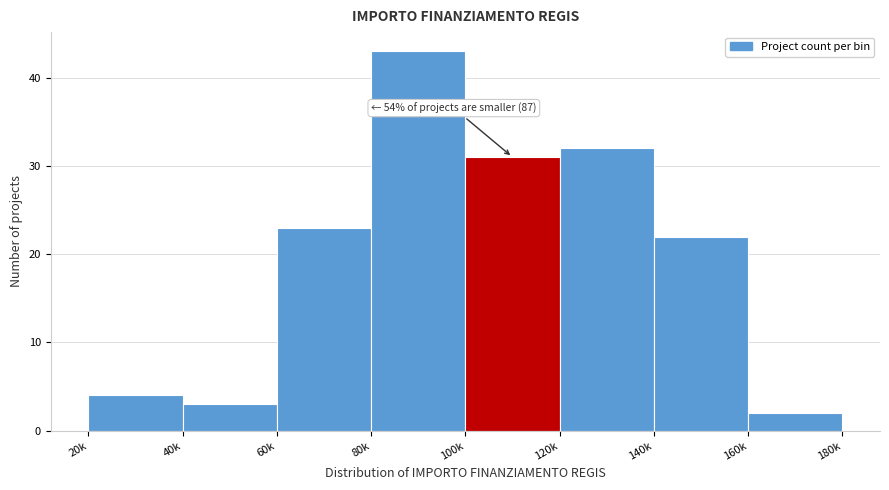

Reading left to right, what are all the values shown in this chart?

20k=4	40k=3	60k=23	80k=43	100k=31	120k=32	140k=22	160k=2